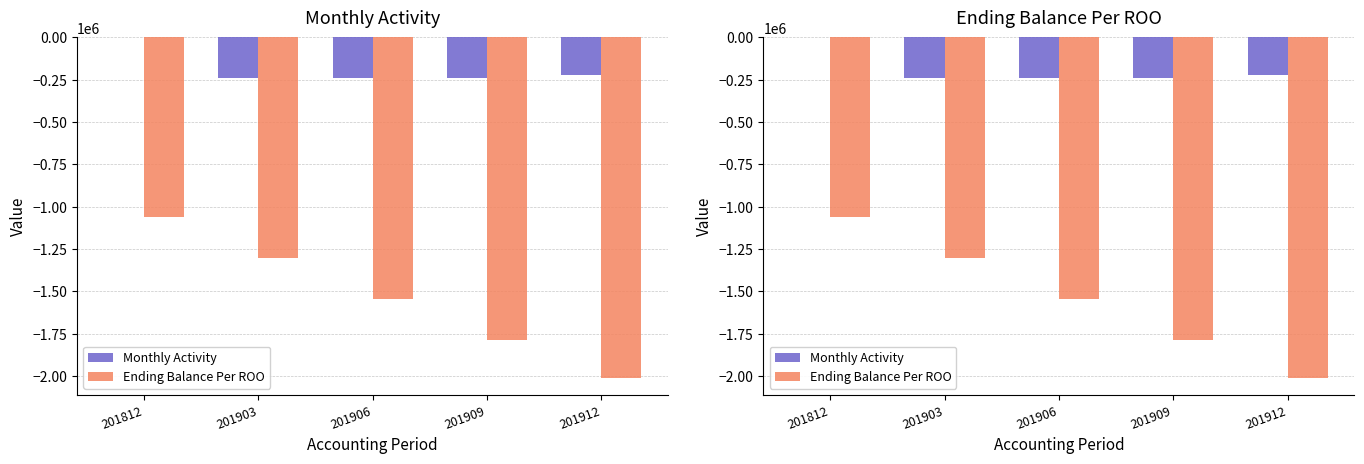

Which series has the widest spread of values?

Ending Balance Per ROO